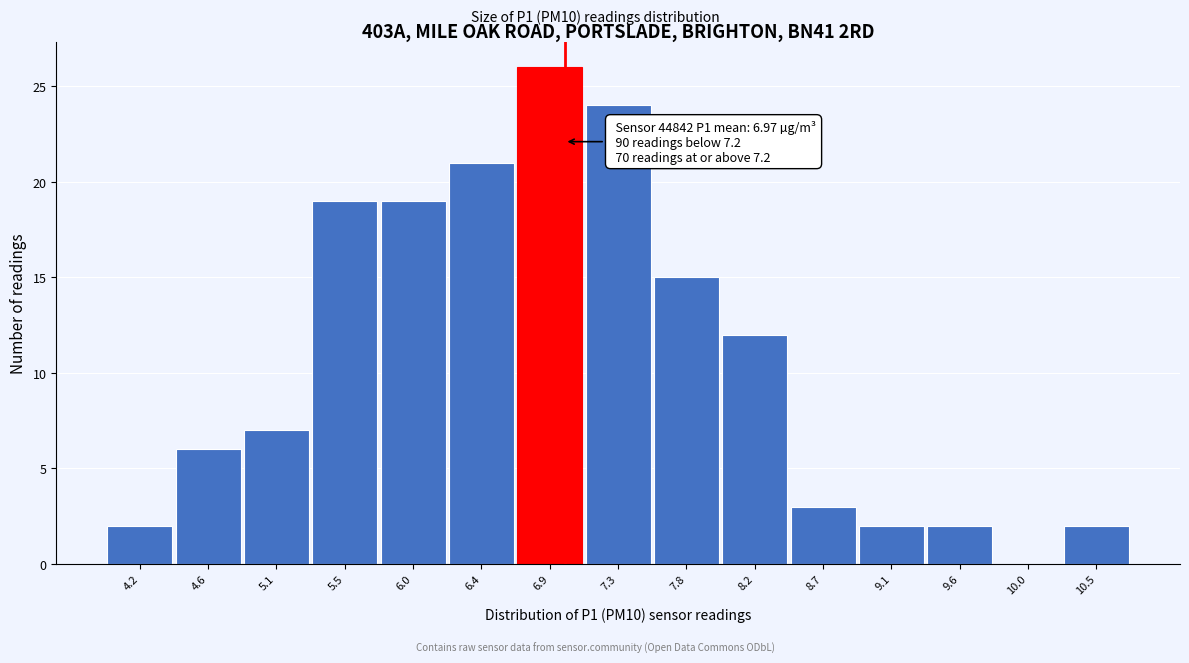

Reading right to left, transcribe all the data shown in this chart.

10.5=2	10.0=0	9.6=2	9.1=2	8.7=3	8.2=12	7.8=15	7.3=24	6.9=26	6.4=21	6.0=19	5.5=19	5.1=7	4.6=6	4.2=2